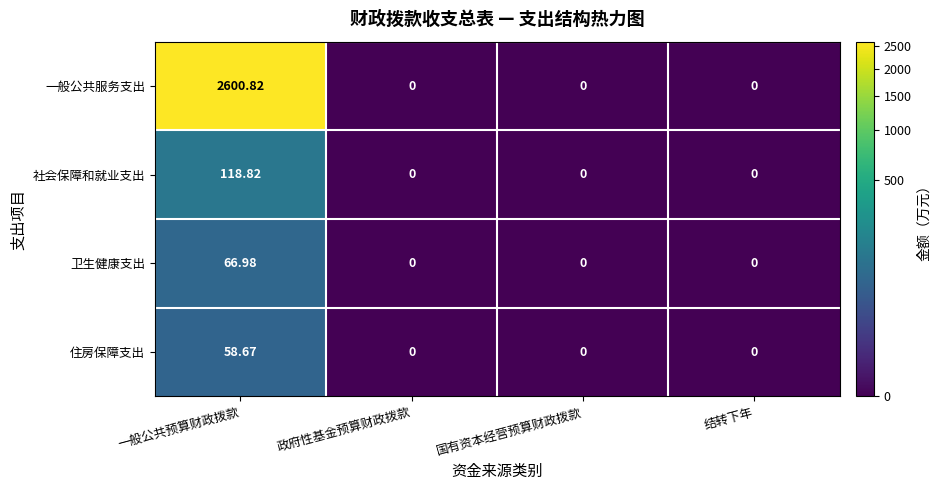

At how many categories does at least one series exceed 783?

1